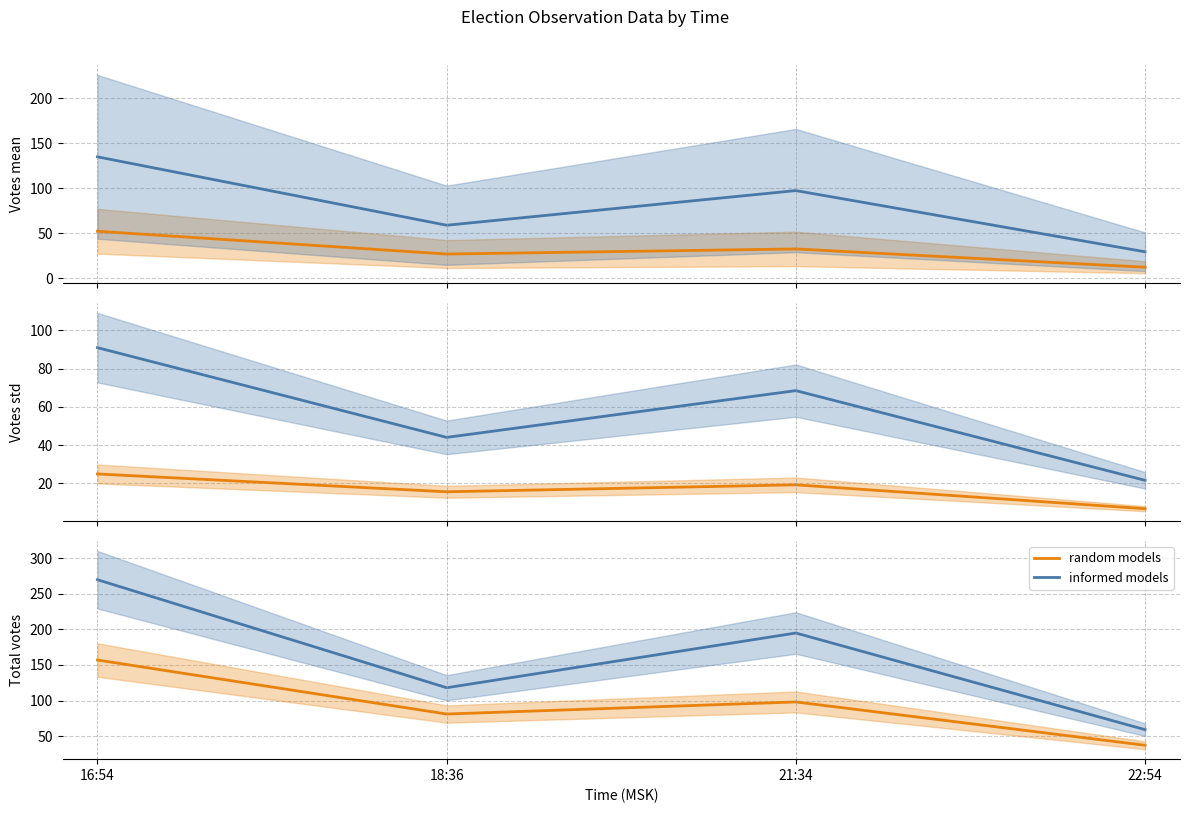

What is the label of the 4th point from the right?

16:54